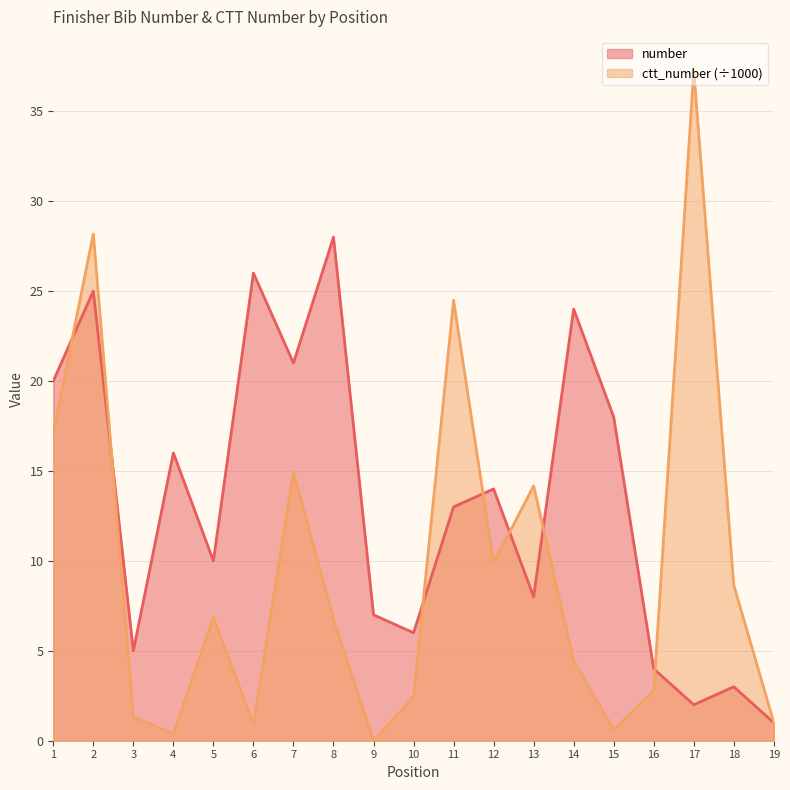

What is the sum of all ctt_number values?

182.3